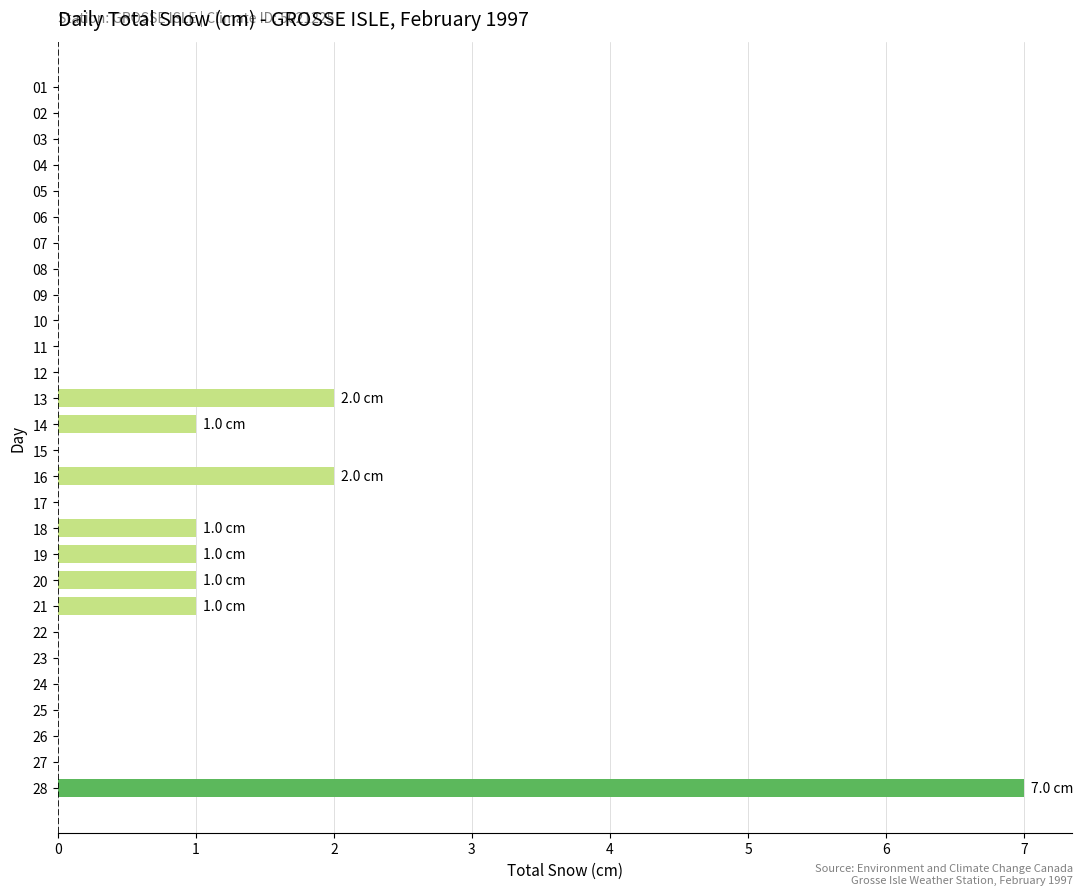

At which category does the chart reach its peak across all series?

28